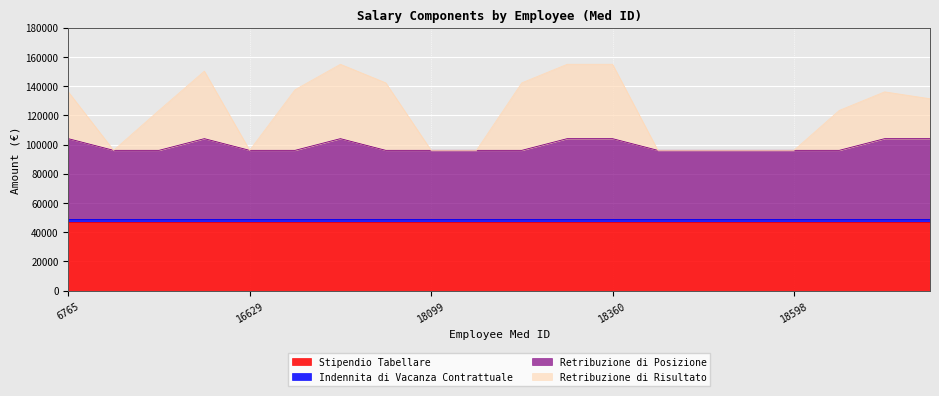

How many lines are shown in the chart?

4